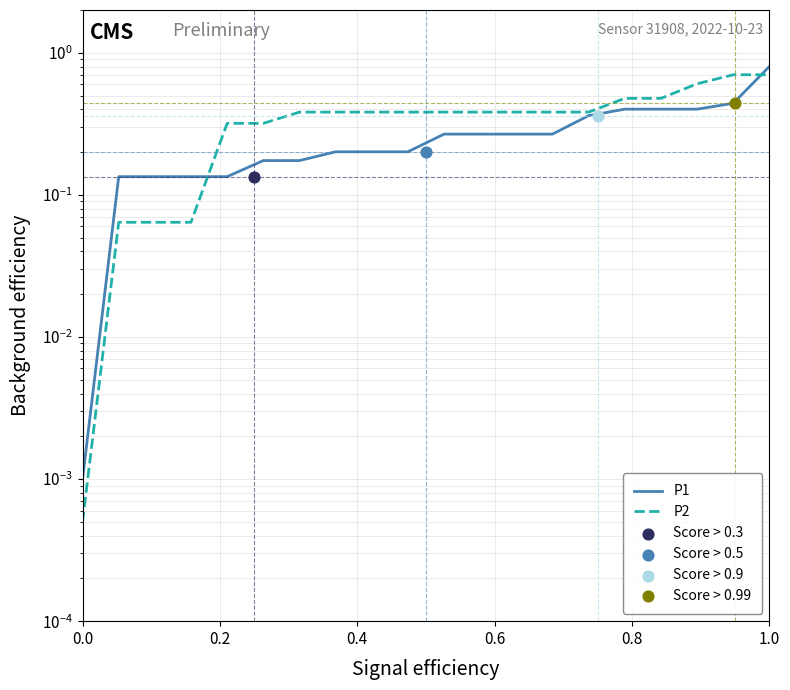

What are all the series names shown in the legend?

P1, P2